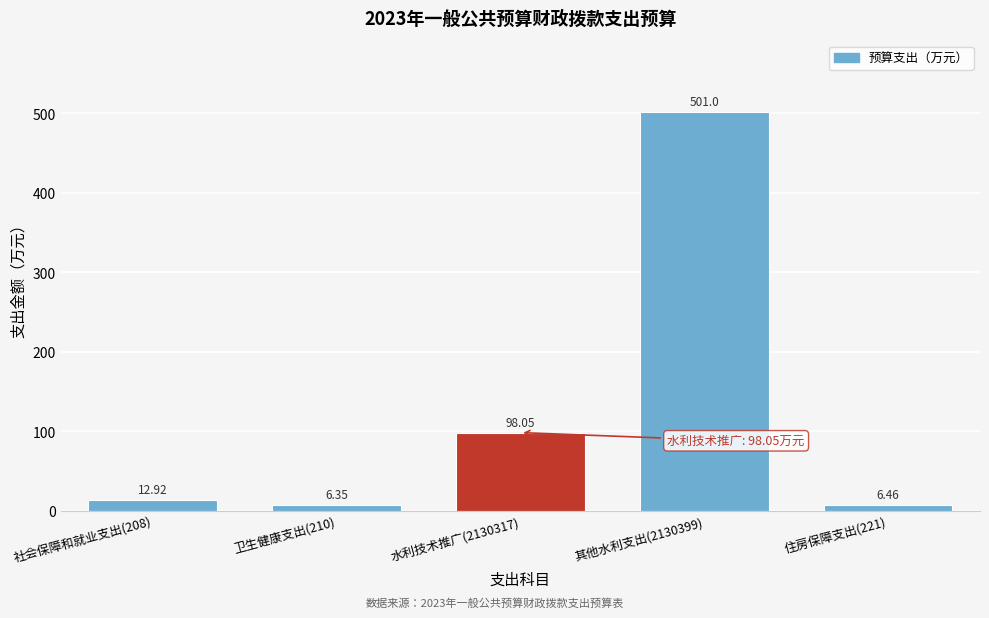

List the labels in order of value, smallest first.

卫生健康支出(210), 住房保障支出(221), 社会保障和就业支出(208), 水利技术推广(2130317), 其他水利支出(2130399)